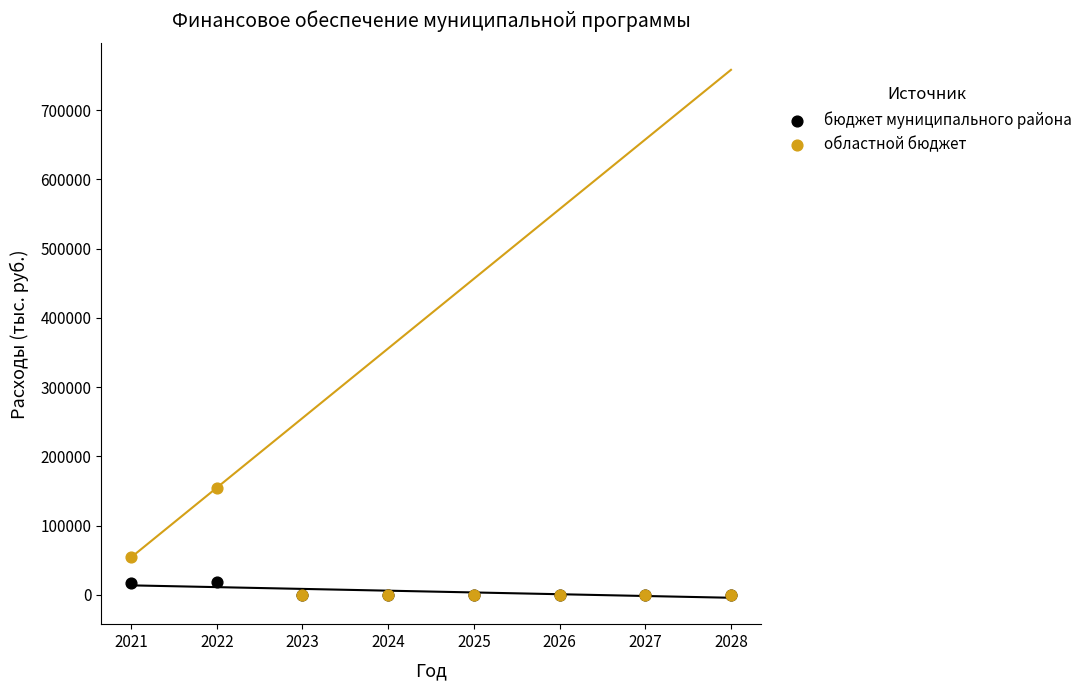

What are all the series names shown in the legend?

бюджет муниципального района, областной бюджет